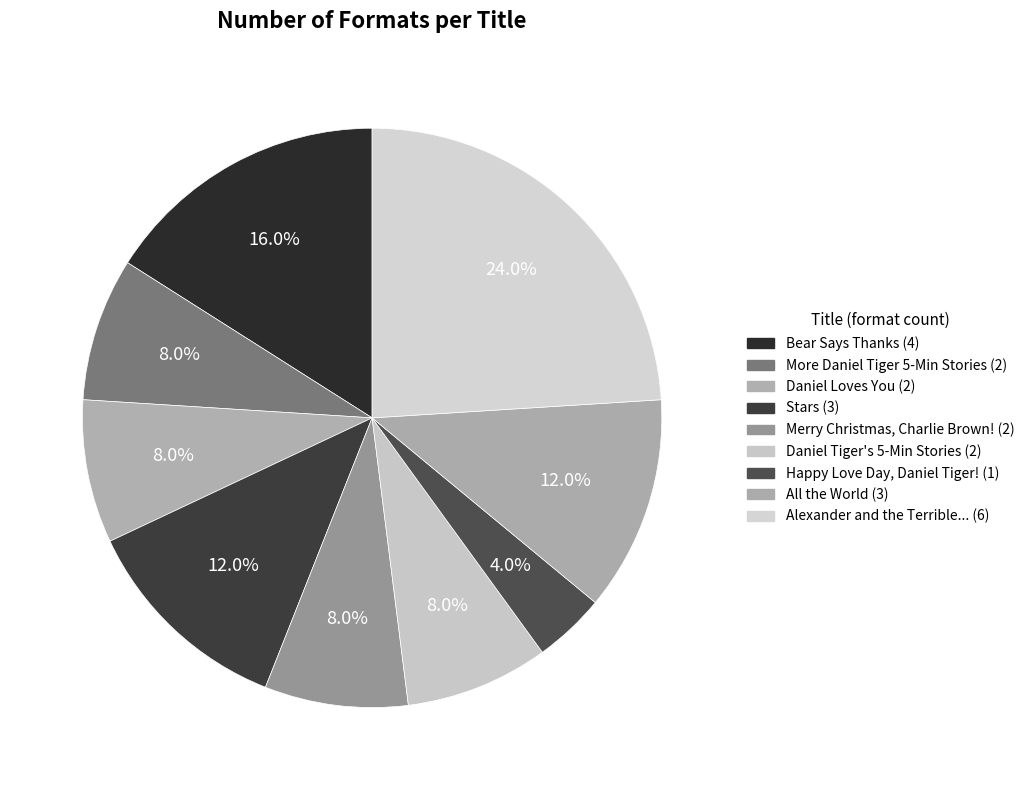

Count the number of slices in the pie.

9